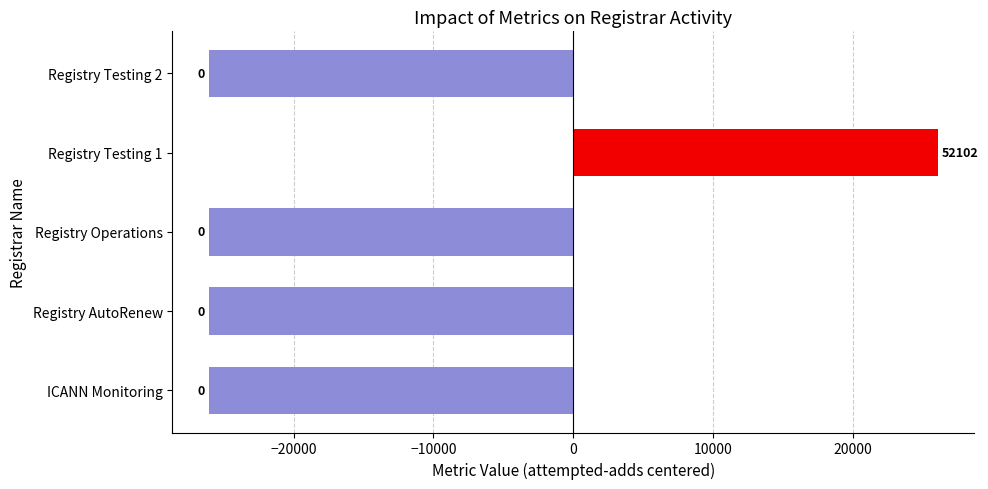

What is the minimum value shown in the chart?

-26049